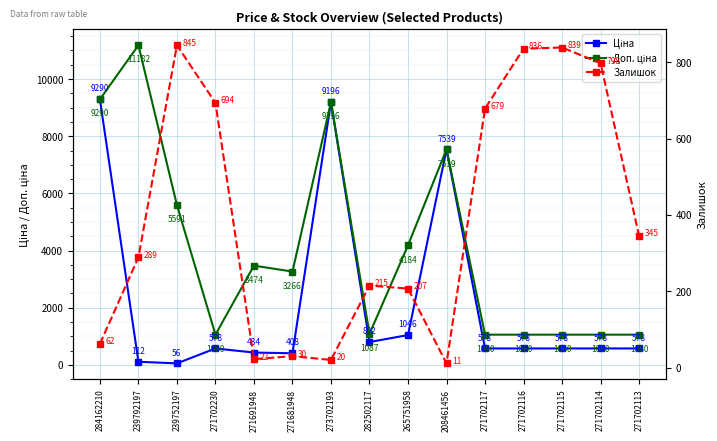

True or false: Доп. ціна and Ціна intersect in this chart.

False